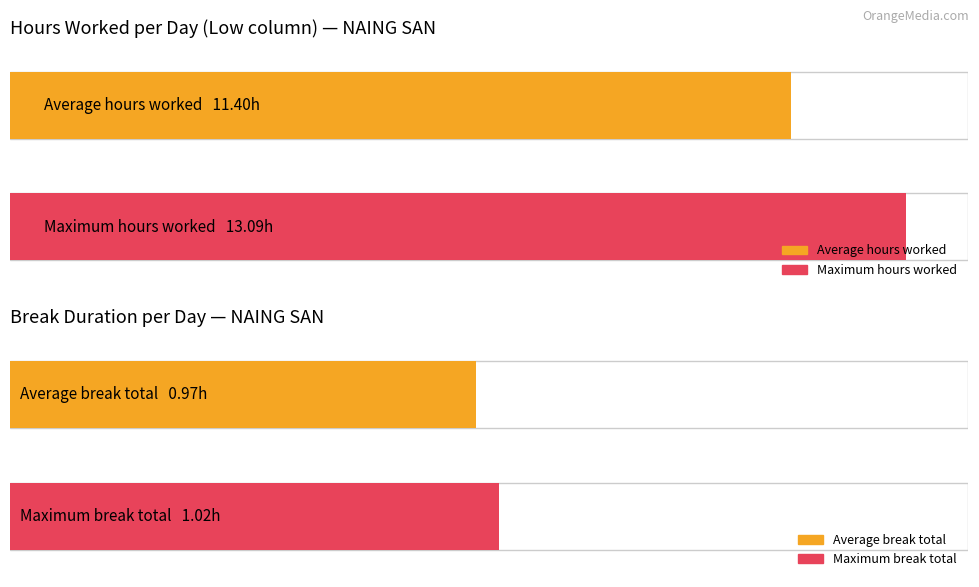

How many bars are there in each group?

2